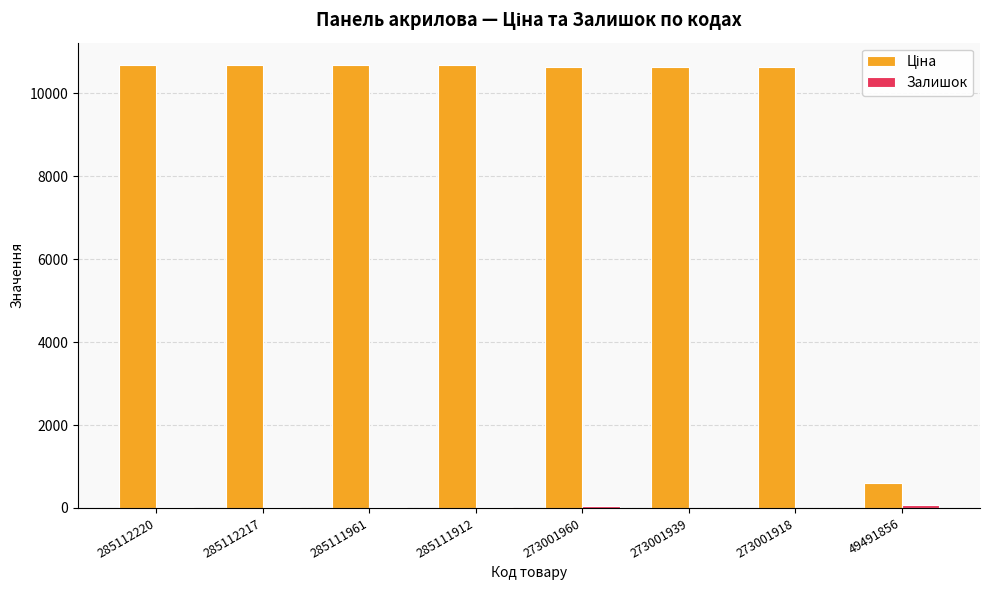

What is the spread (max minus min) of values at 285112217?

10672.9